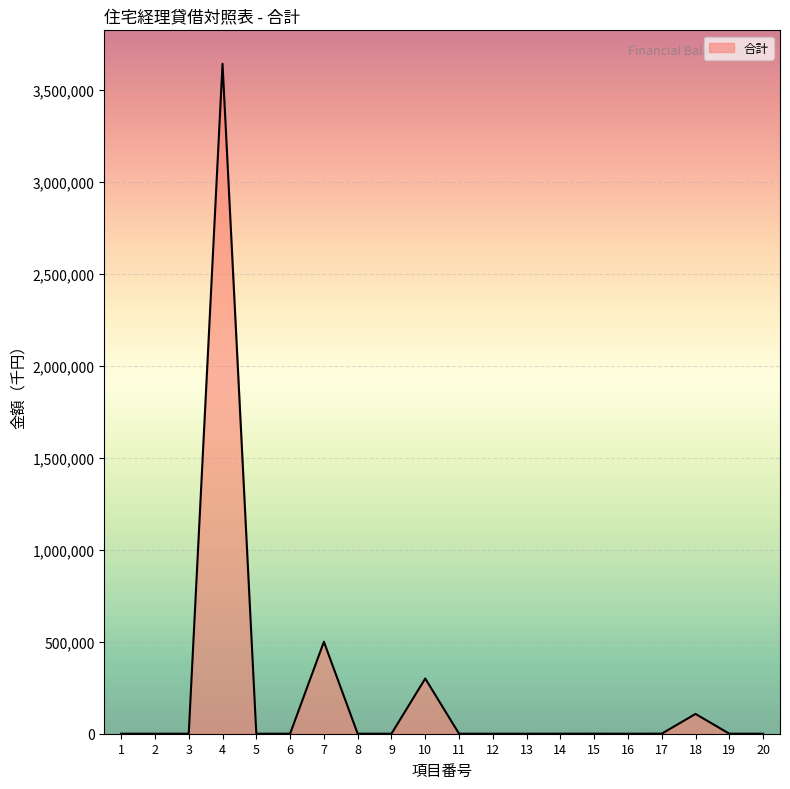

What is the maximum value shown in the chart?

3642085